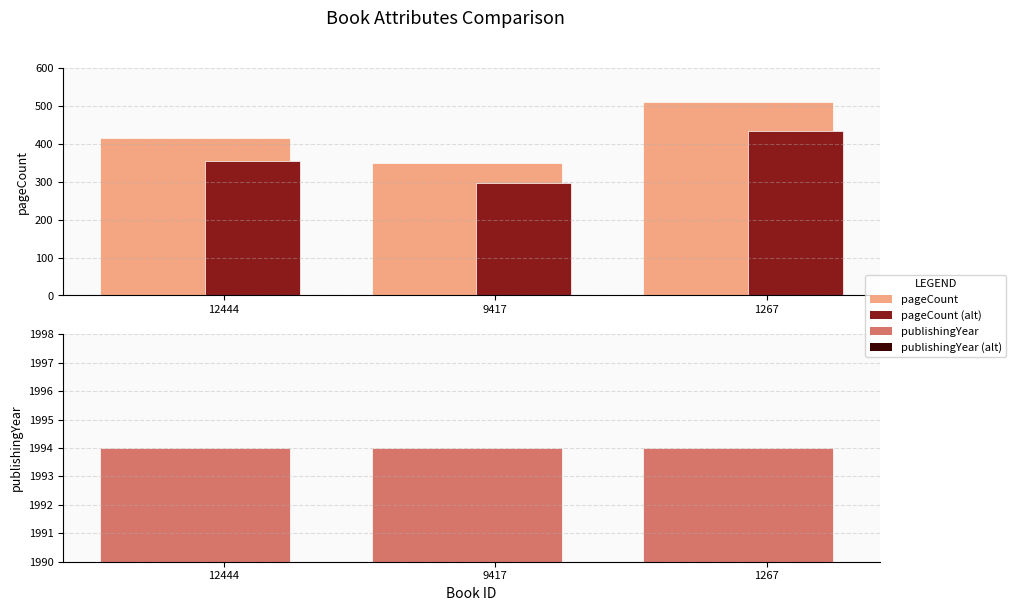

Is the value of publishingYear at 9417 greater than the value of pageCount at 12444?

Yes